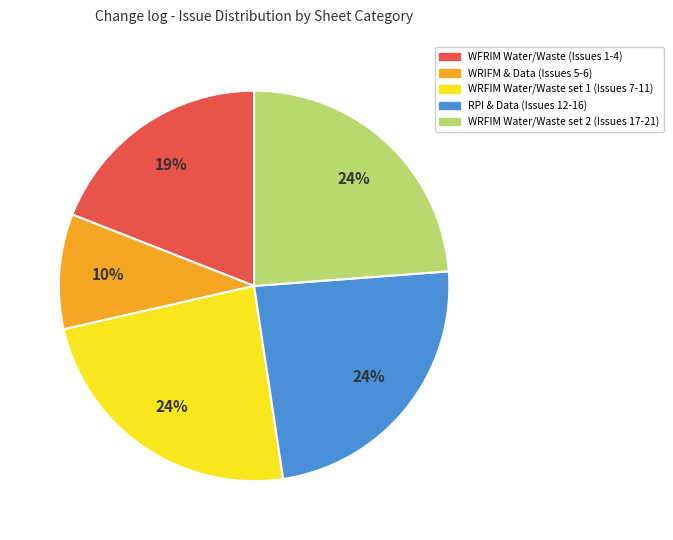

Count the number of slices in the pie.

5